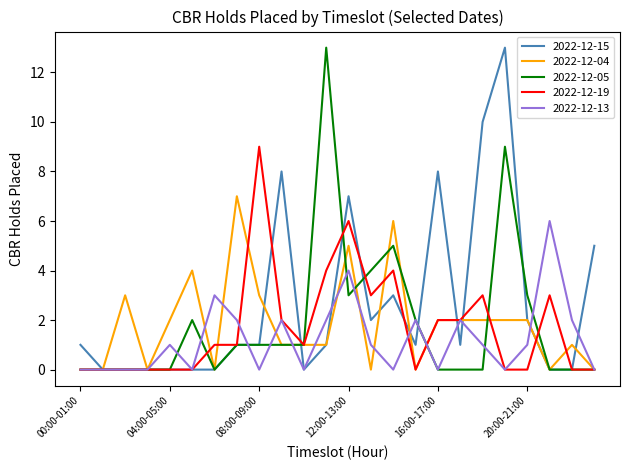

True or false: 2022-12-04 and 2022-12-05 cross at least once.

True